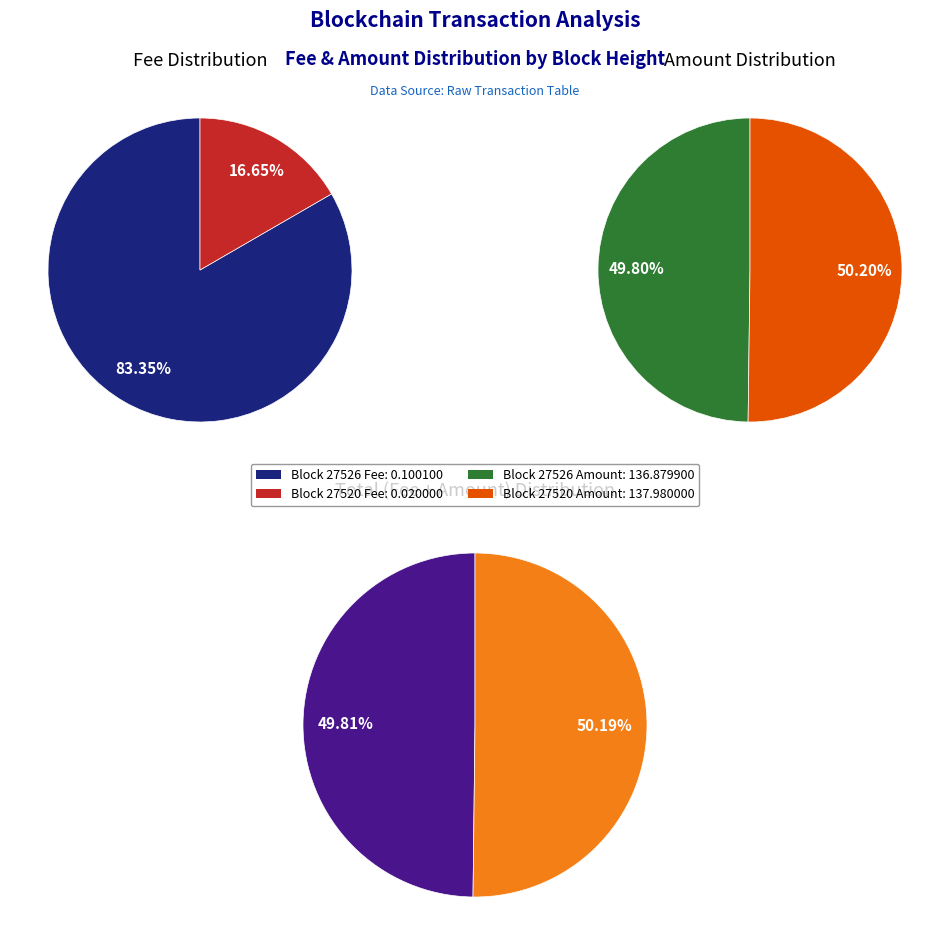

Which category has the biggest portion of the pie?

27520